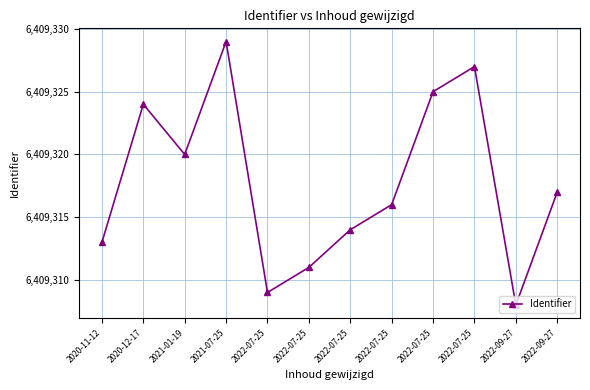

Does the chart have visible grid lines?

Yes